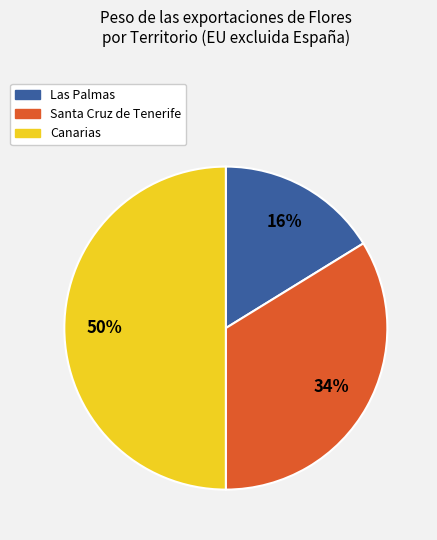

True or false: Santa Cruz de Tenerife accounts for 2% of the total.

False